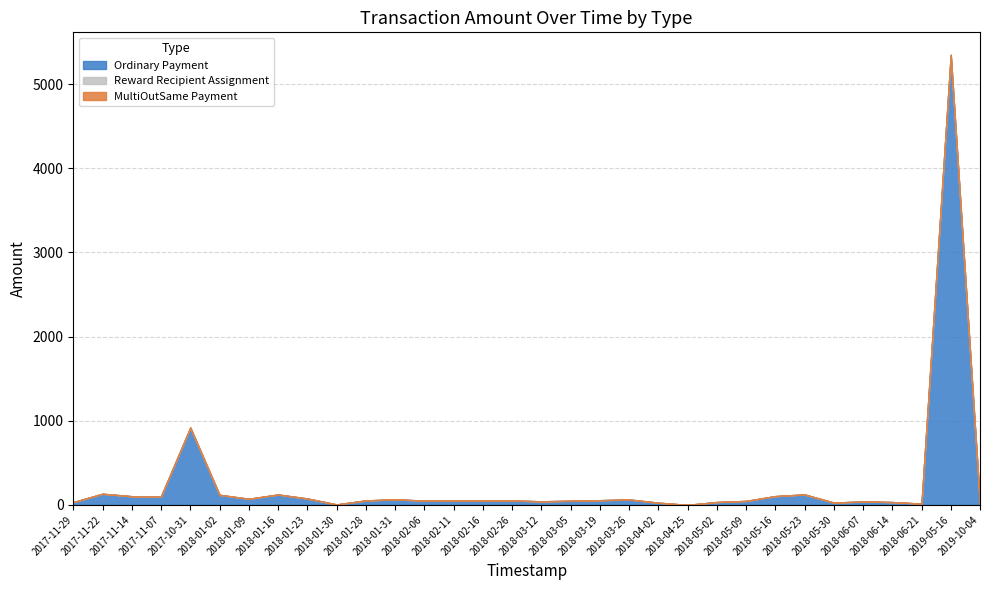

True or false: Ordinary Payment and MultiOutSame Payment cross at least once.

False